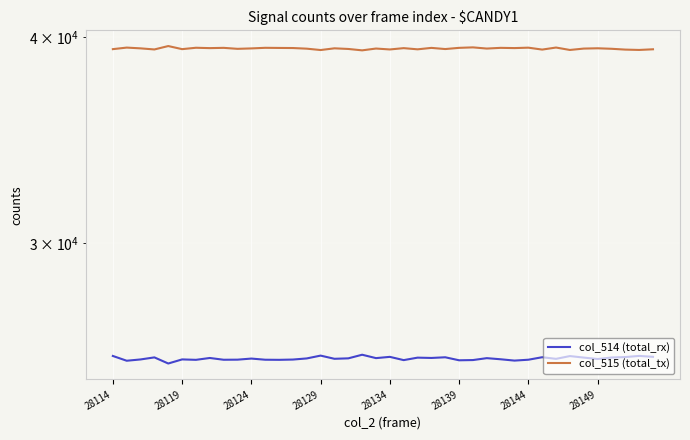

How many lines are shown in the chart?

2